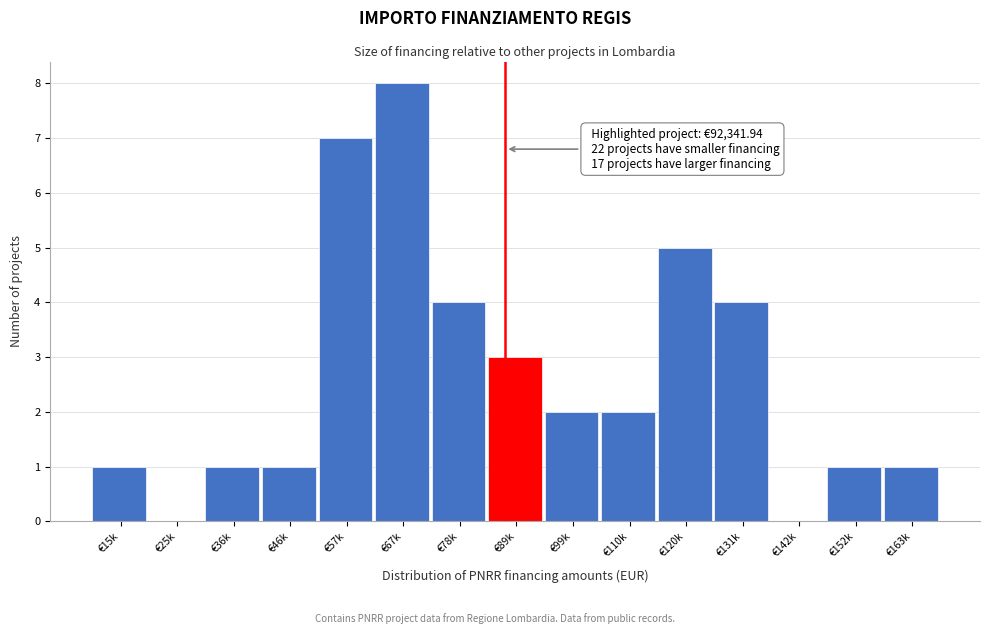

Reading left to right, list all the values displayed in this chart.

€15k=1	€25k=0	€36k=1	€46k=1	€57k=7	€67k=8	€78k=4	€89k=3	€99k=2	€110k=2	€120k=5	€131k=4	€142k=0	€152k=1	€163k=1